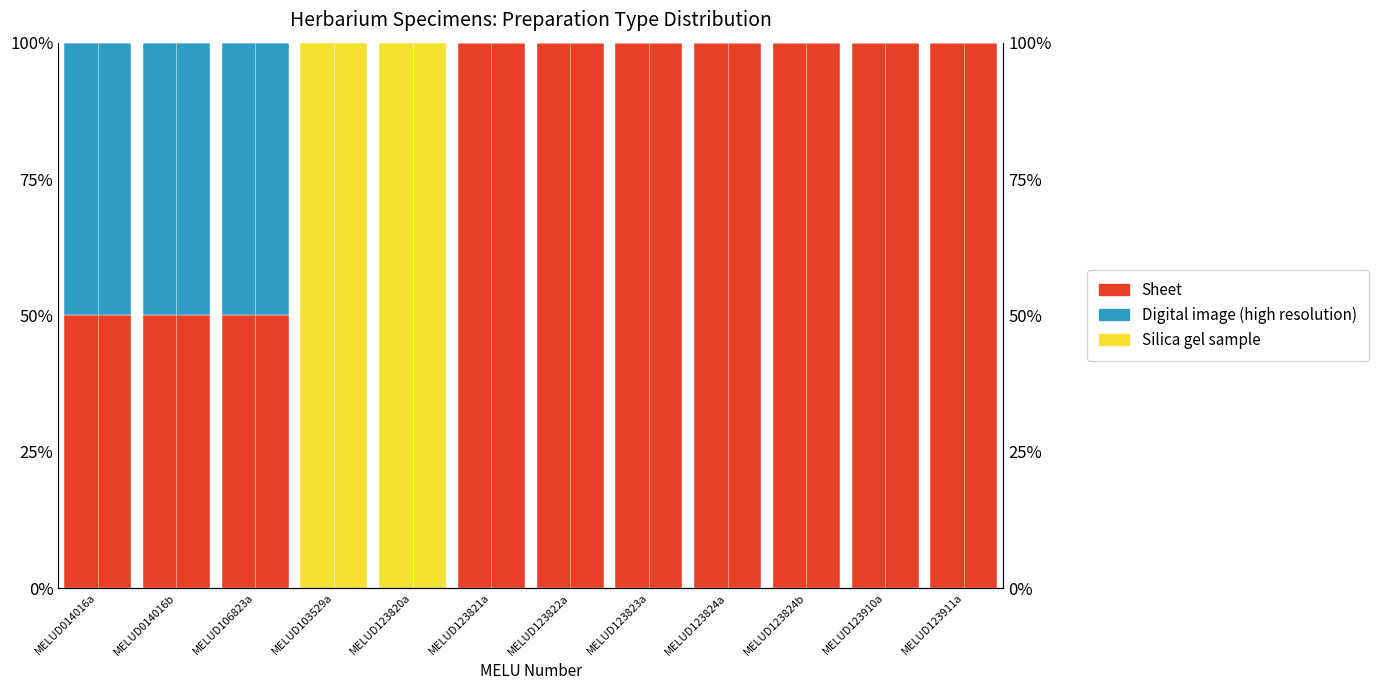

Reading left to right, what are all the values shown in this chart?

Sheet: MELUD014016a=50	MELUD014016b=50	MELUD106823a=50	MELUD103529a=0	MELUD123820a=0	MELUD123821a=100	MELUD123822a=100	MELUD123823a=100	MELUD123824a=100	MELUD123824b=100	MELUD123910a=100	MELUD123911a=100
Digital image (high resolution): MELUD014016a=50	MELUD014016b=50	MELUD106823a=50	MELUD103529a=0	MELUD123820a=0	MELUD123821a=0	MELUD123822a=0	MELUD123823a=0	MELUD123824a=0	MELUD123824b=0	MELUD123910a=0	MELUD123911a=0
Silica gel sample: MELUD014016a=0	MELUD014016b=0	MELUD106823a=0	MELUD103529a=100	MELUD123820a=100	MELUD123821a=0	MELUD123822a=0	MELUD123823a=0	MELUD123824a=0	MELUD123824b=0	MELUD123910a=0	MELUD123911a=0